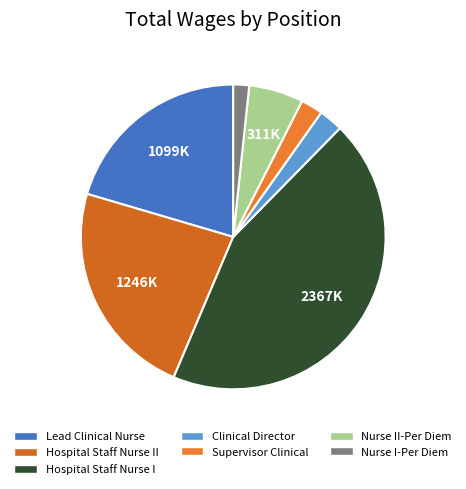

How many slices are in this pie chart?

7